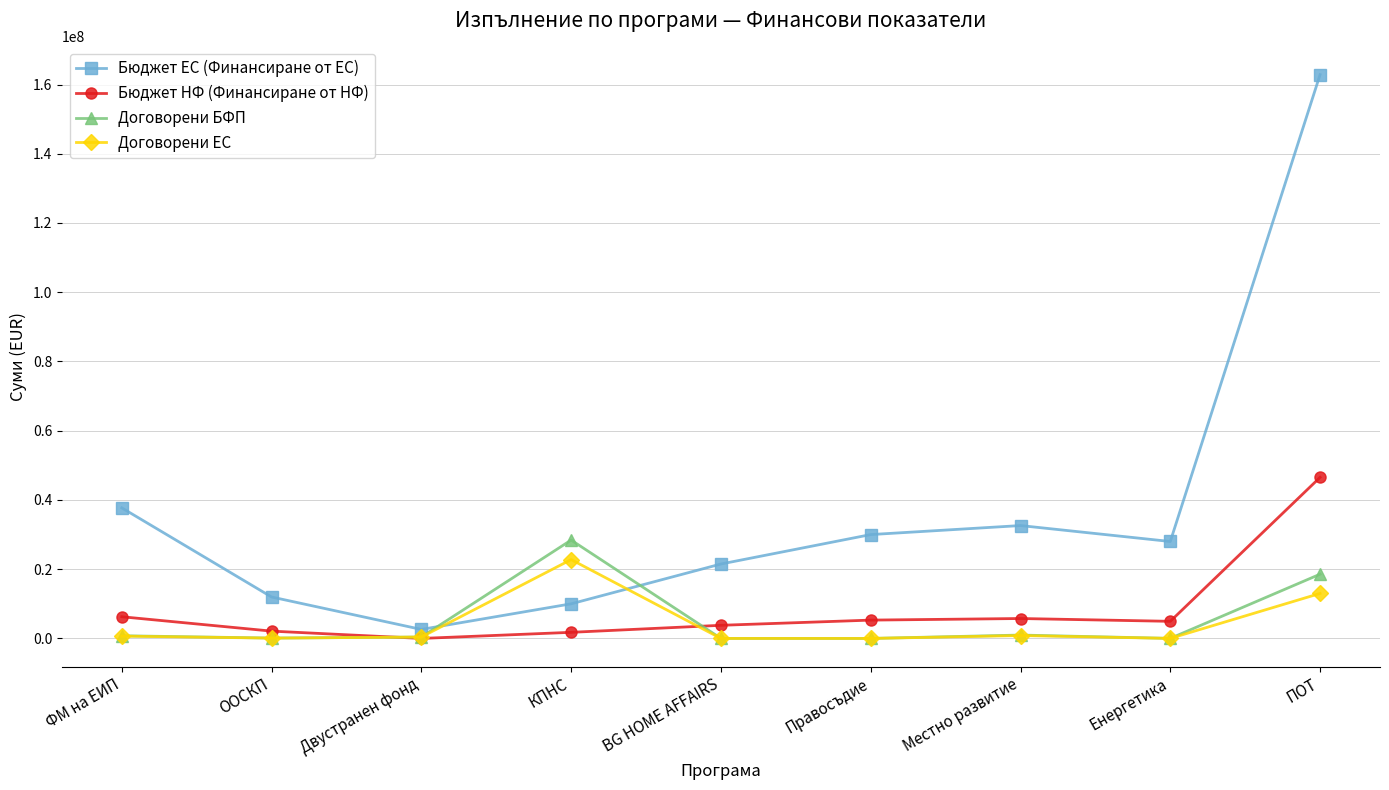

At which label does Бюджет ЕС (Финансиране от ЕС) reach its minimum?

Двустранен фонд